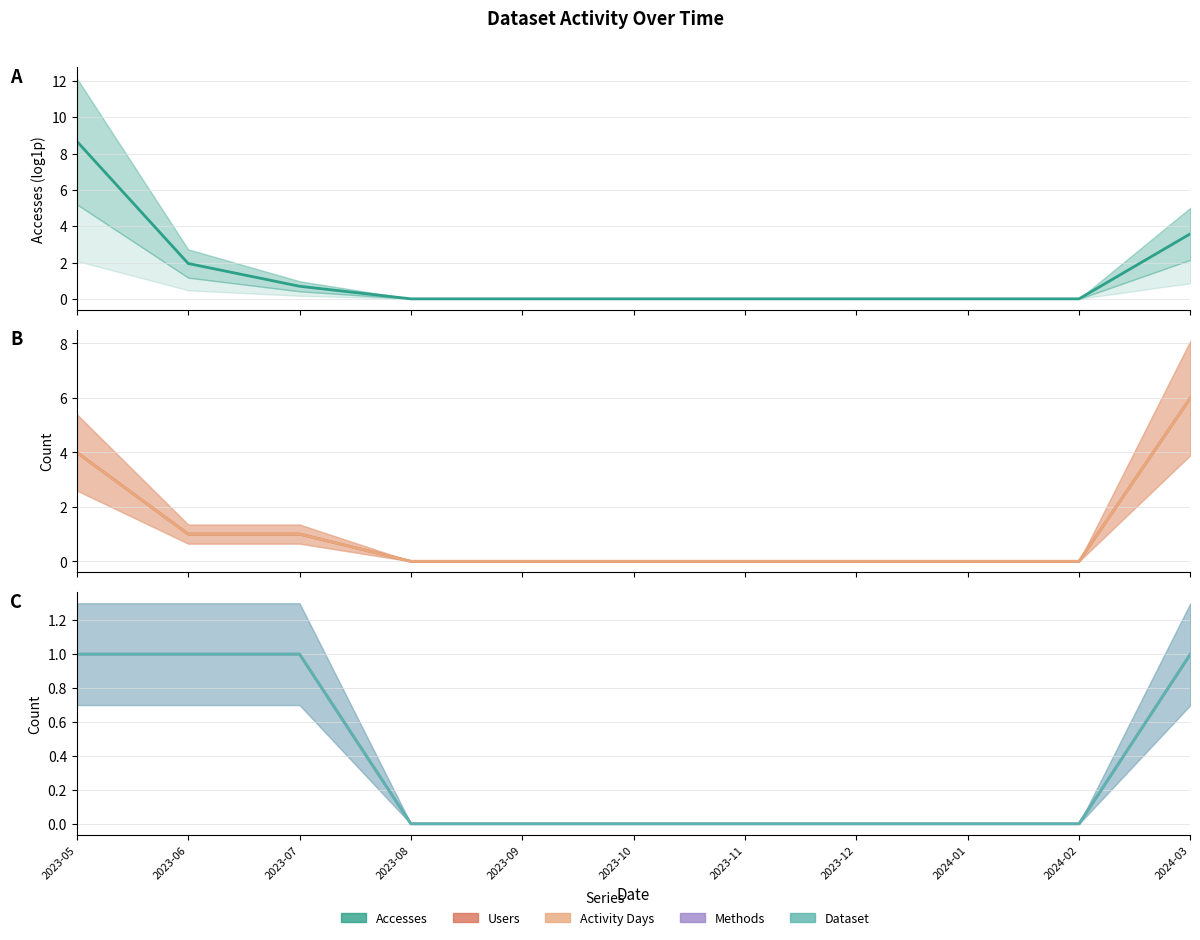

Reading right to left, what are all the values shown in this chart?

Accesses: 3.6	0.0	0.0	0.0	0.0	0.0	0.0	0.0	0.7	1.9	8.7
Users: 6.0	0.0	0.0	0.0	0.0	0.0	0.0	0.0	1.0	1.0	4.0
Activity Days: 6.0	0.0	0.0	0.0	0.0	0.0	0.0	0.0	1.0	1.0	4.0
Methods: 1.0	0.0	0.0	0.0	0.0	0.0	0.0	0.0	1.0	1.0	1.0
Dataset: 1.0	0.0	0.0	0.0	0.0	0.0	0.0	0.0	1.0	1.0	1.0